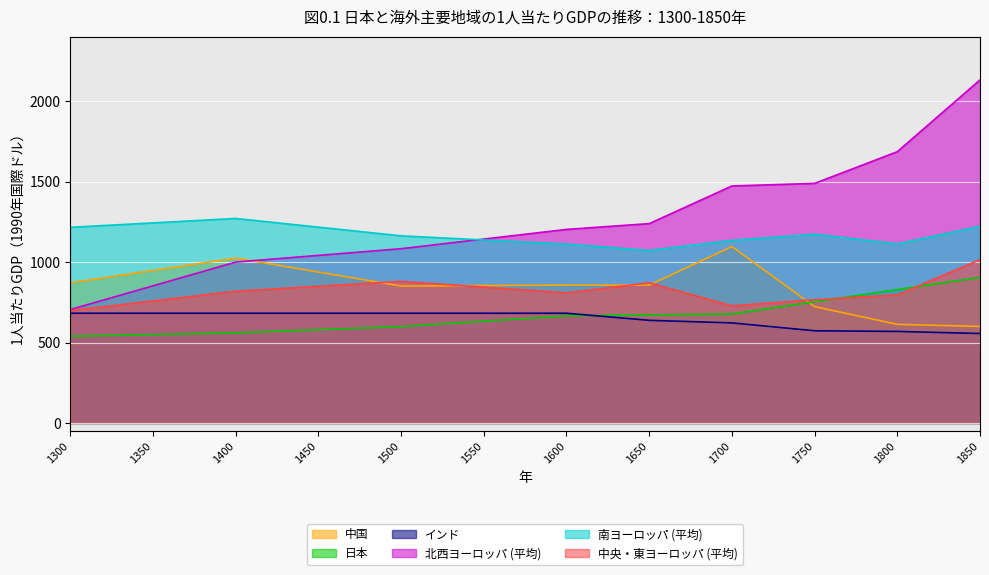

What is the spread (max minus min) of values at 1750?

916.0